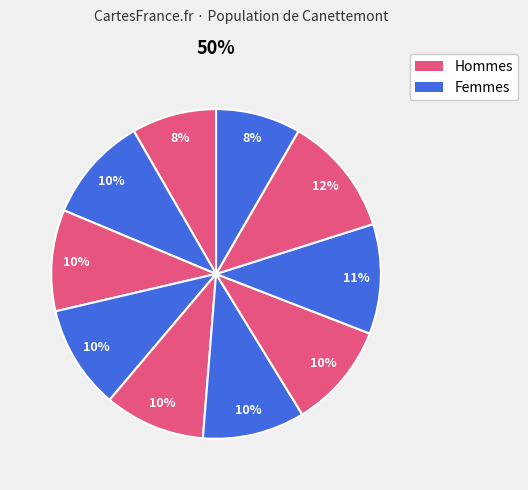

How many slices are in this pie chart?

10